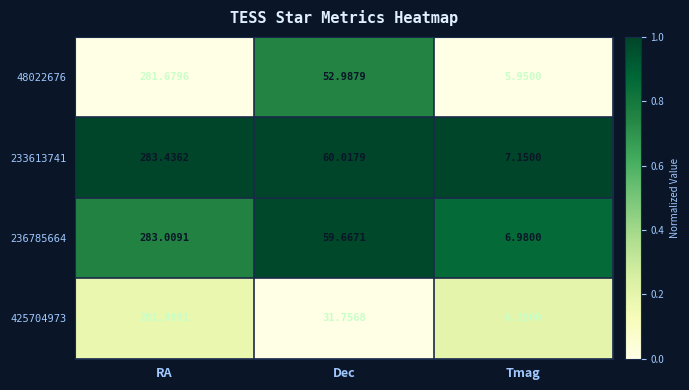

At which category is the sum across all series the highest?

RA